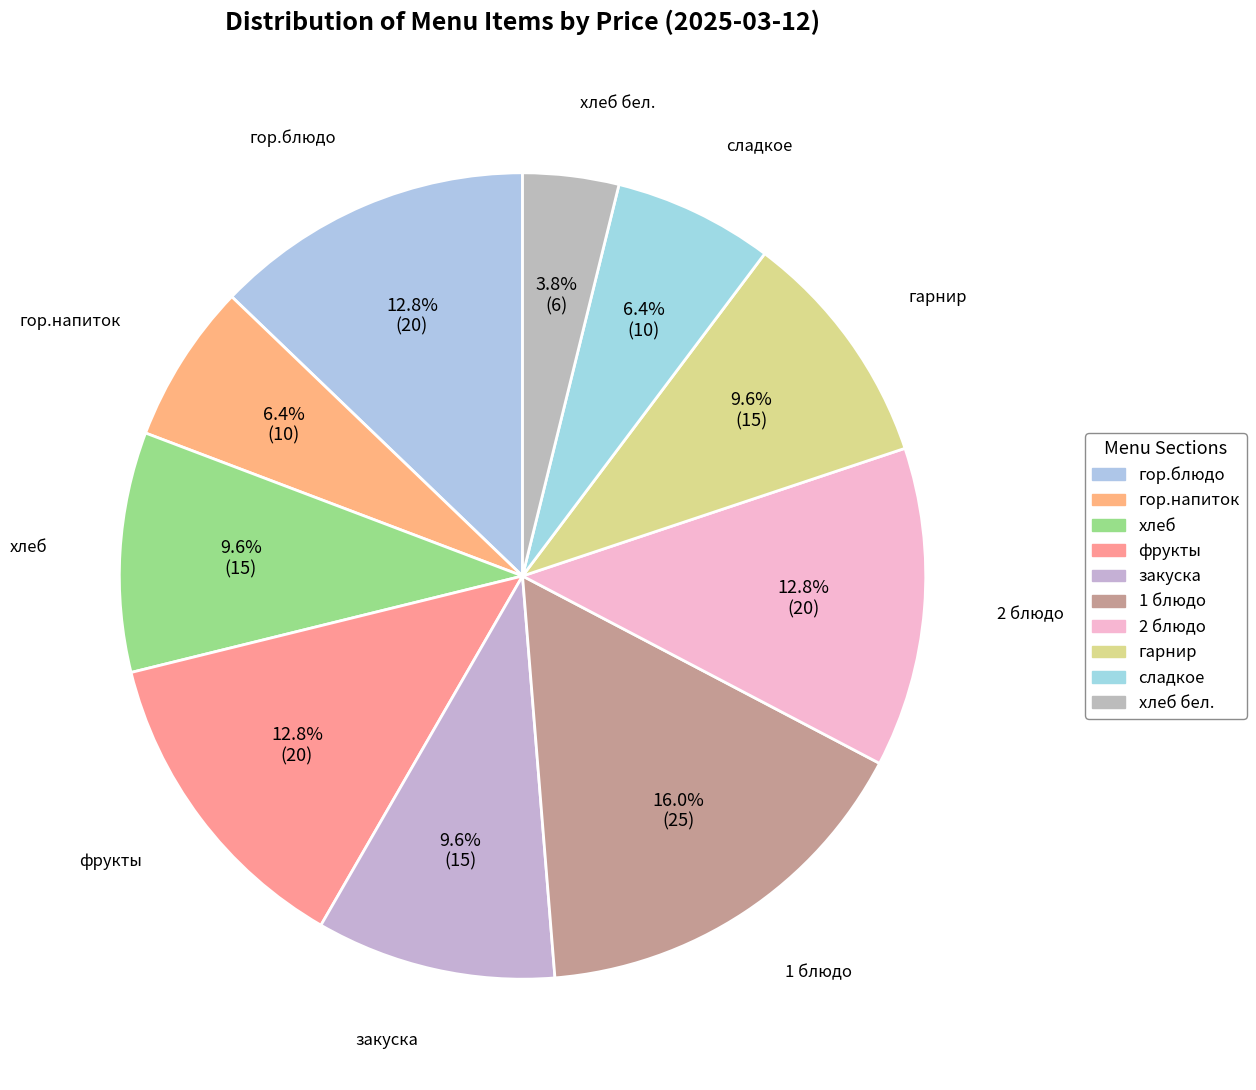

Approximately how many times larger is the value at фрукты compared to 2 блюдо?

1.0